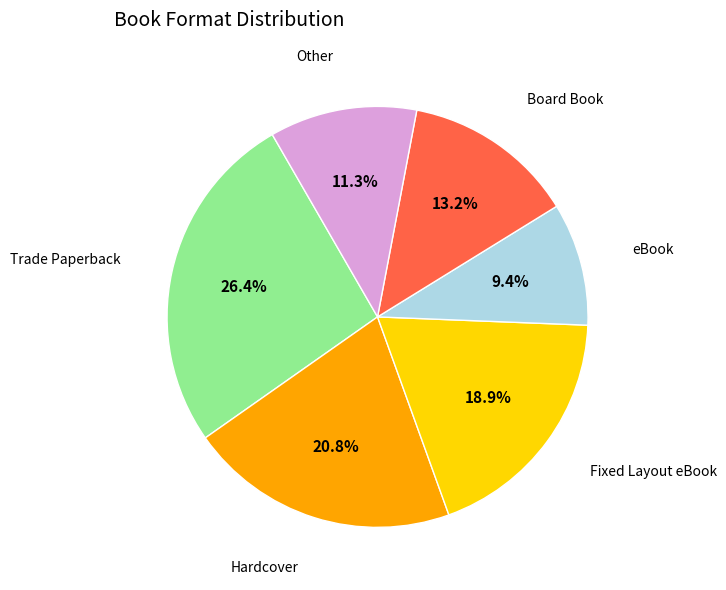

To the nearest percent, what portion does eBook represent?

9%